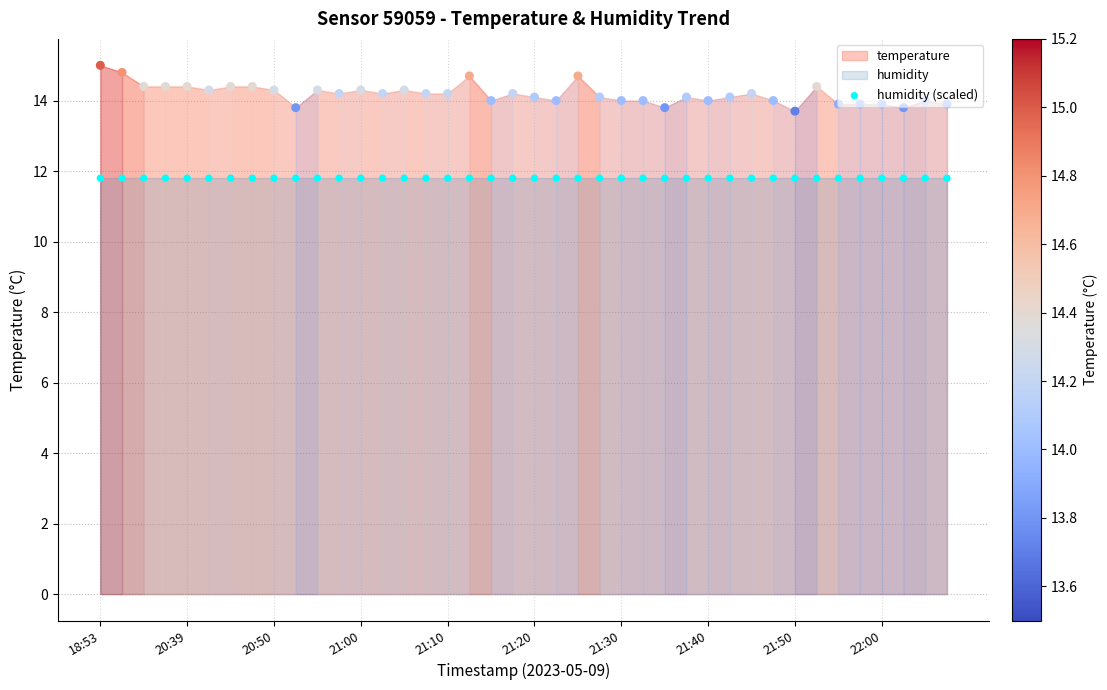

Which series has the widest spread of Y values?

temperature